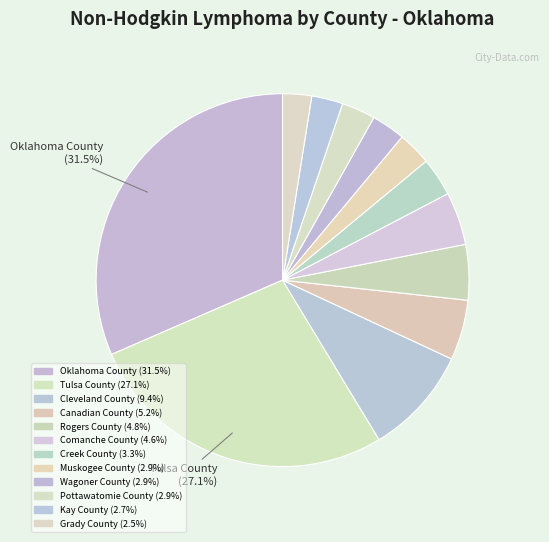

Does Pottawatomie County account for over 50% of the chart?

No